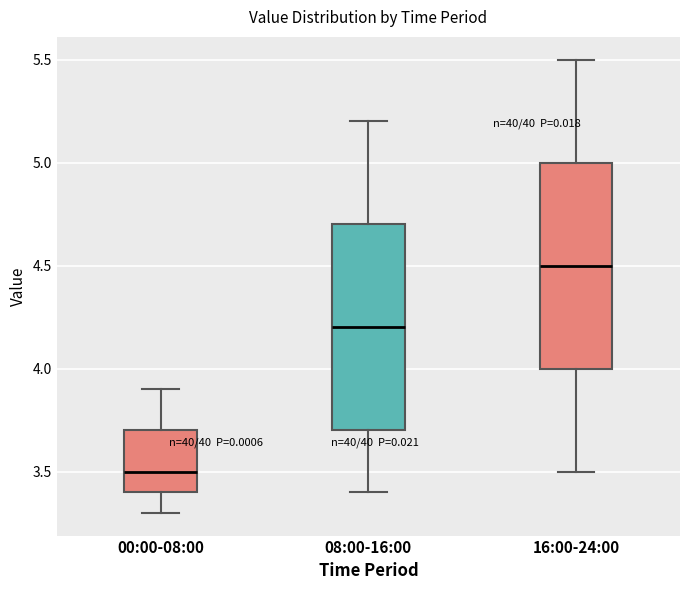

Where is the lower edge of the box for 00:00-08:00 on the y-axis? The values are not printed on the chart, so give them approximately, as read against the axis.

3.4